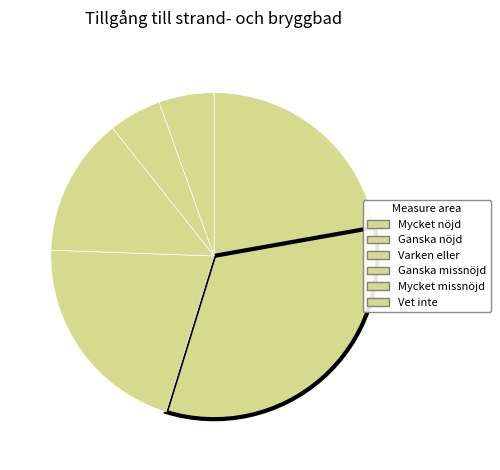

How many segments does this pie chart have?

6